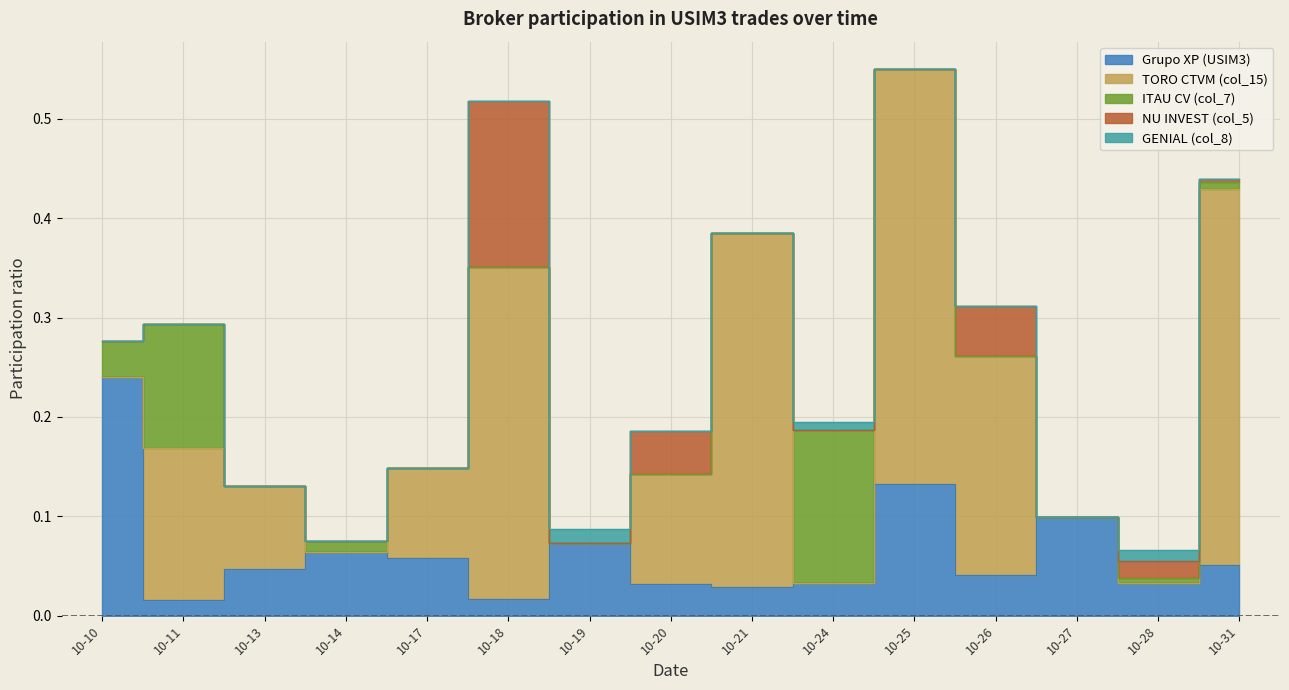

Between 2022-10-13 and 2022-10-31, which series saw the biggest shift?

TORO CTVM (col_15)